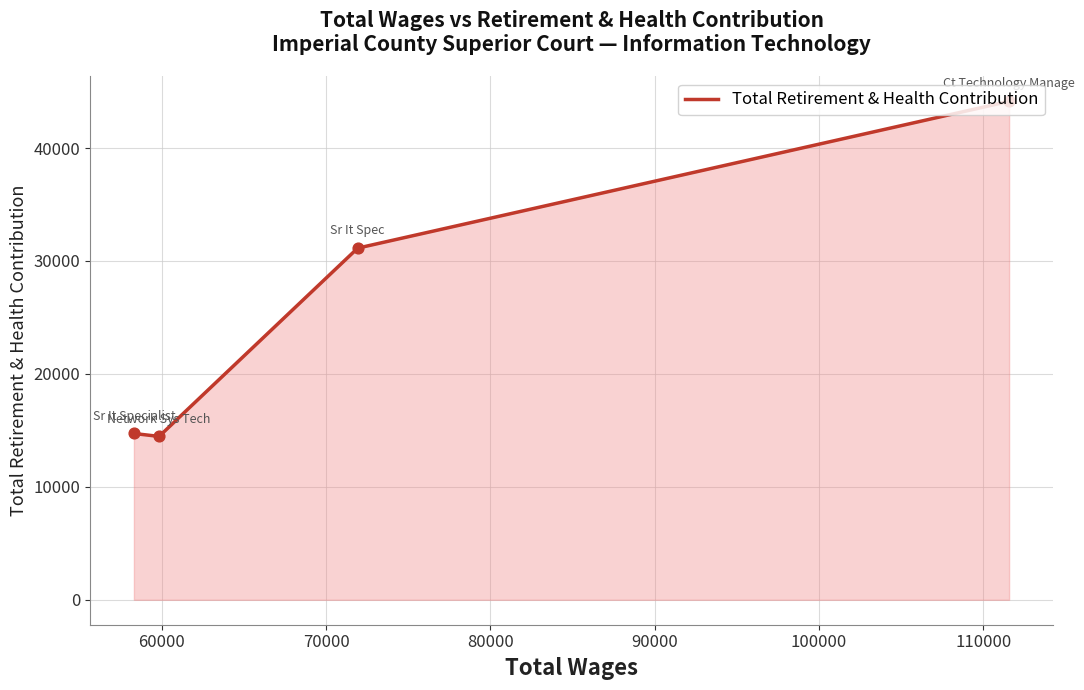

What is the maximum value shown in the chart?

44134